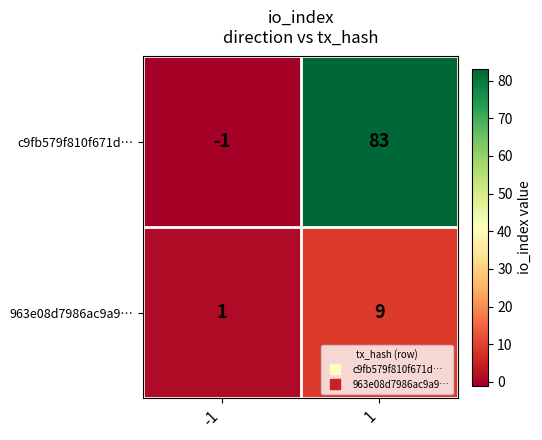

The 963e08d7986ac9a9… series shows 9 at 1. True or false?

True